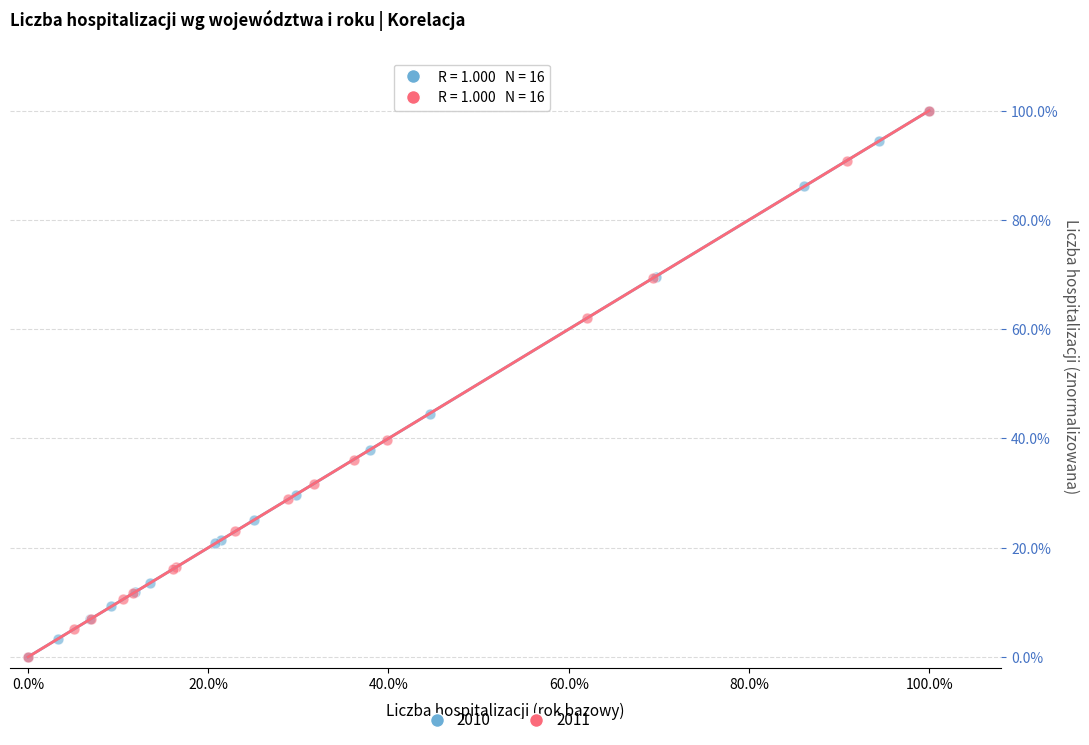

What are all the series names shown in the legend?

2010, 2011